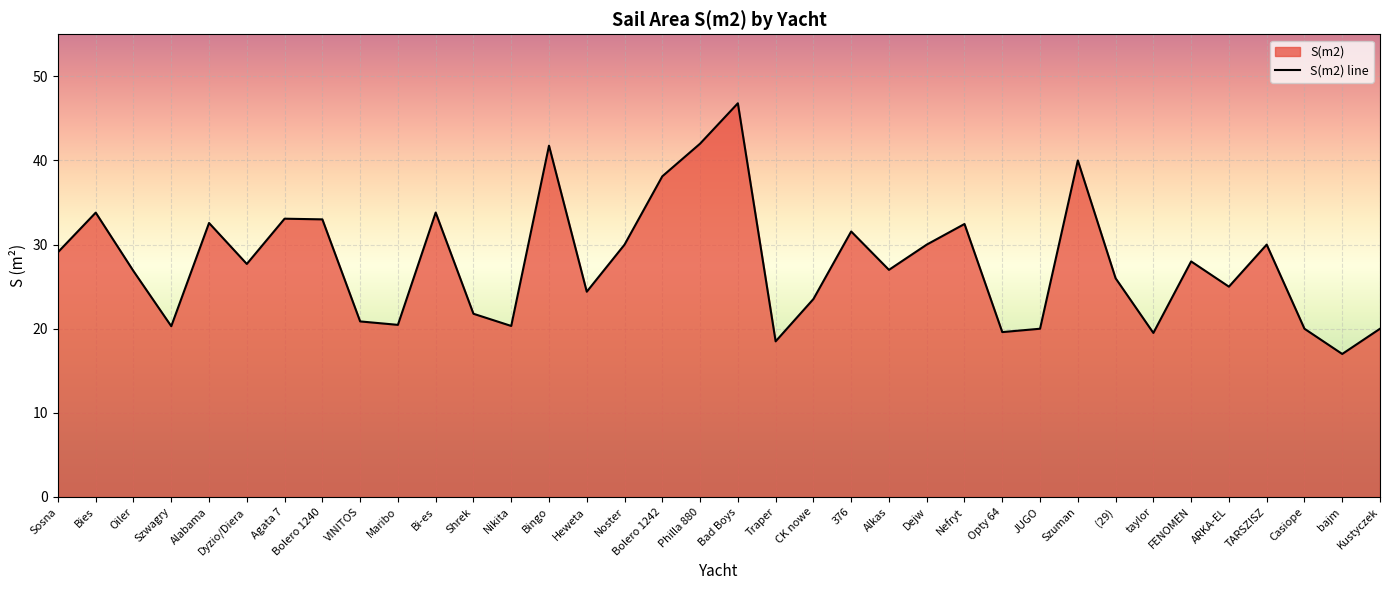

How many values exceed 27?

18